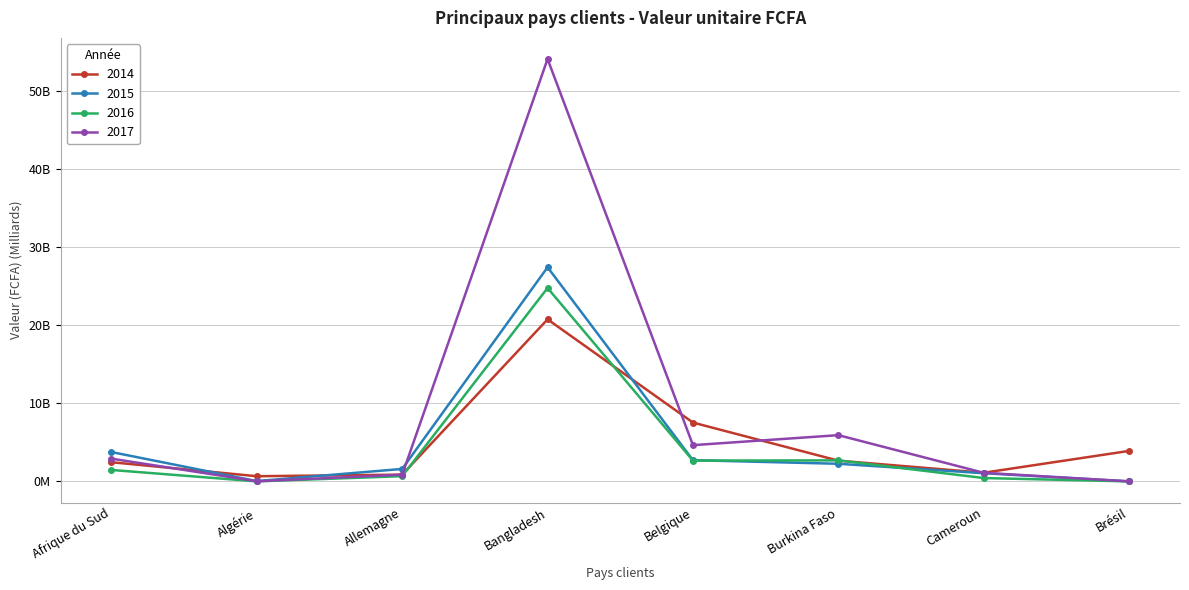

Rank the categories by 2015 value from highest to lowest.

Bangladesh, Afrique du Sud, Belgique, Burkina Faso, Allemagne, Cameroun, Algérie, Brésil